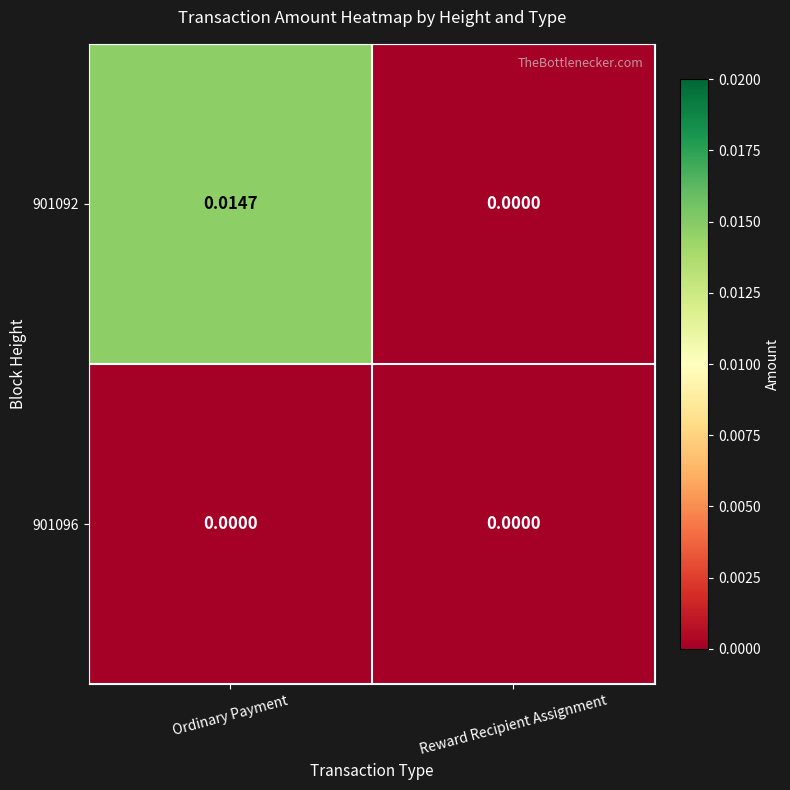

List the series in order of their peak value, lowest first.

901096, 901092